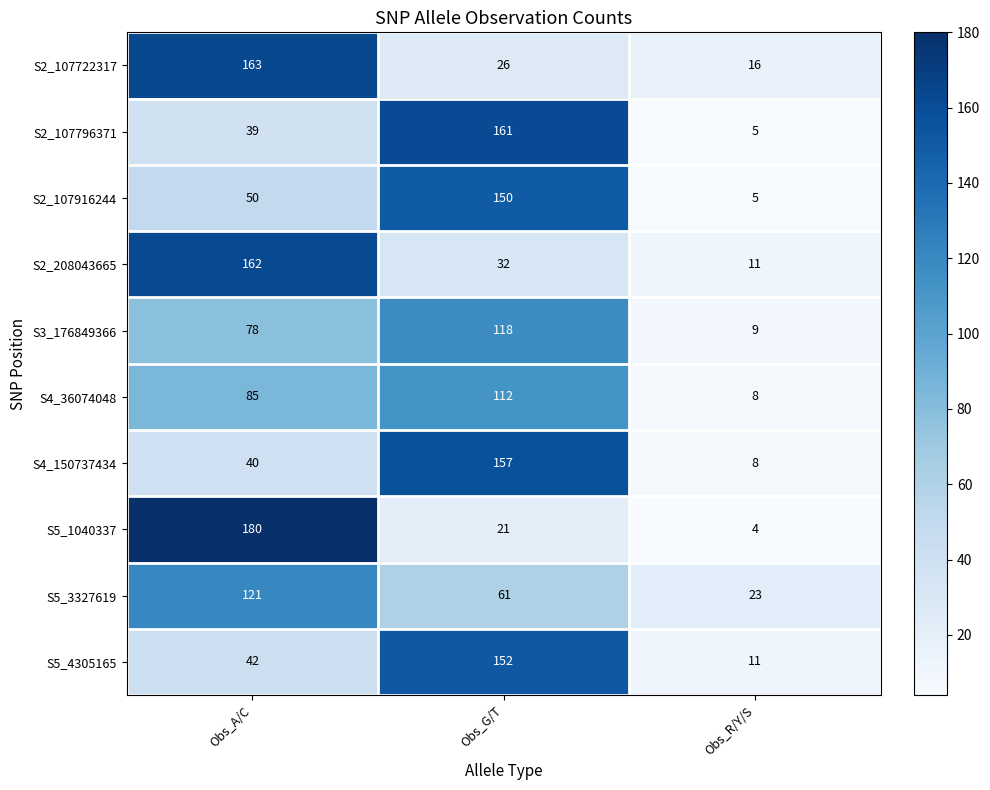

What is the average value of the S5_3327619 series?

68